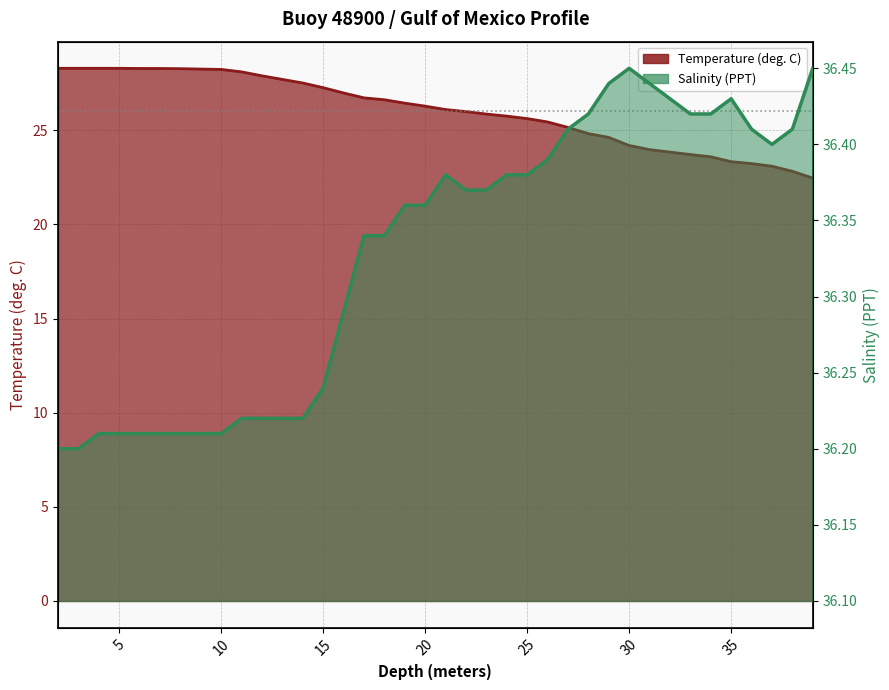

True or false: Temperature has more than 1 points higher than both neighbors.

False